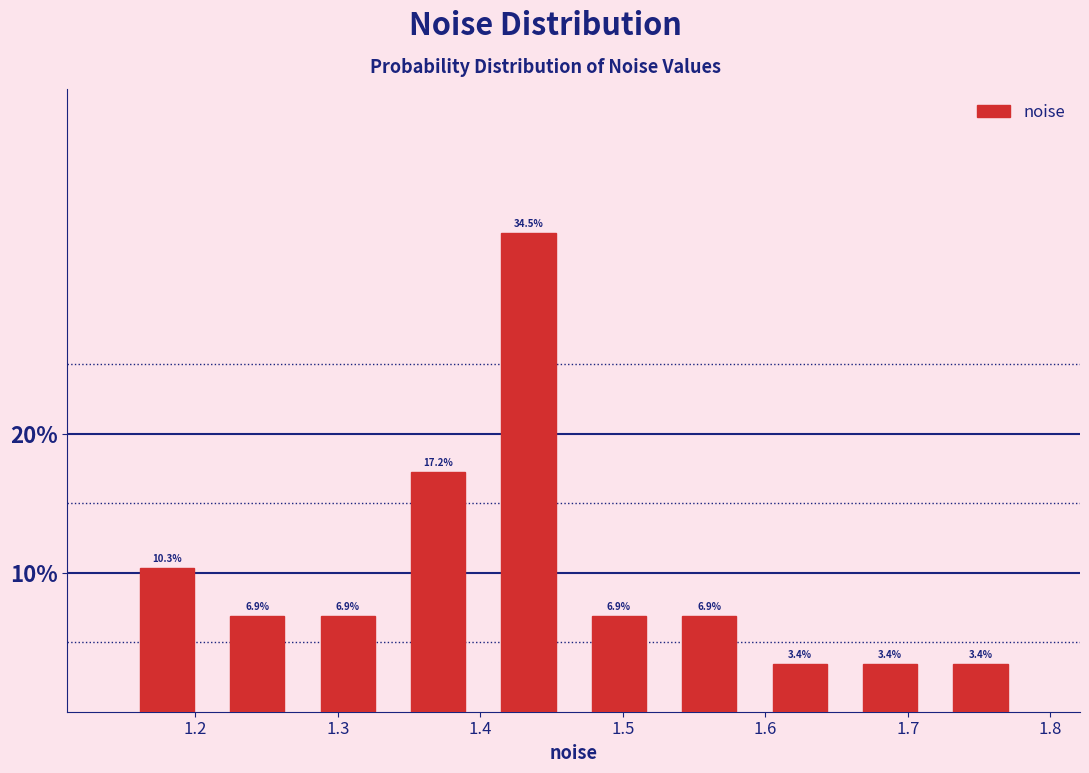

Reading left to right, list every bar in this chart as the range it spans on the x-axis followed by its height. The bar edges are not printed on the chart, so give them approximately, as read against the axis.

1.15 to 1.21: 10.3
1.21 to 1.28: 6.9
1.28 to 1.34: 6.9
1.34 to 1.40: 17.2
1.40 to 1.47: 34.5
1.47 to 1.53: 6.9
1.53 to 1.59: 6.9
1.59 to 1.66: 3.4
1.66 to 1.72: 3.4
1.72 to 1.78: 3.4